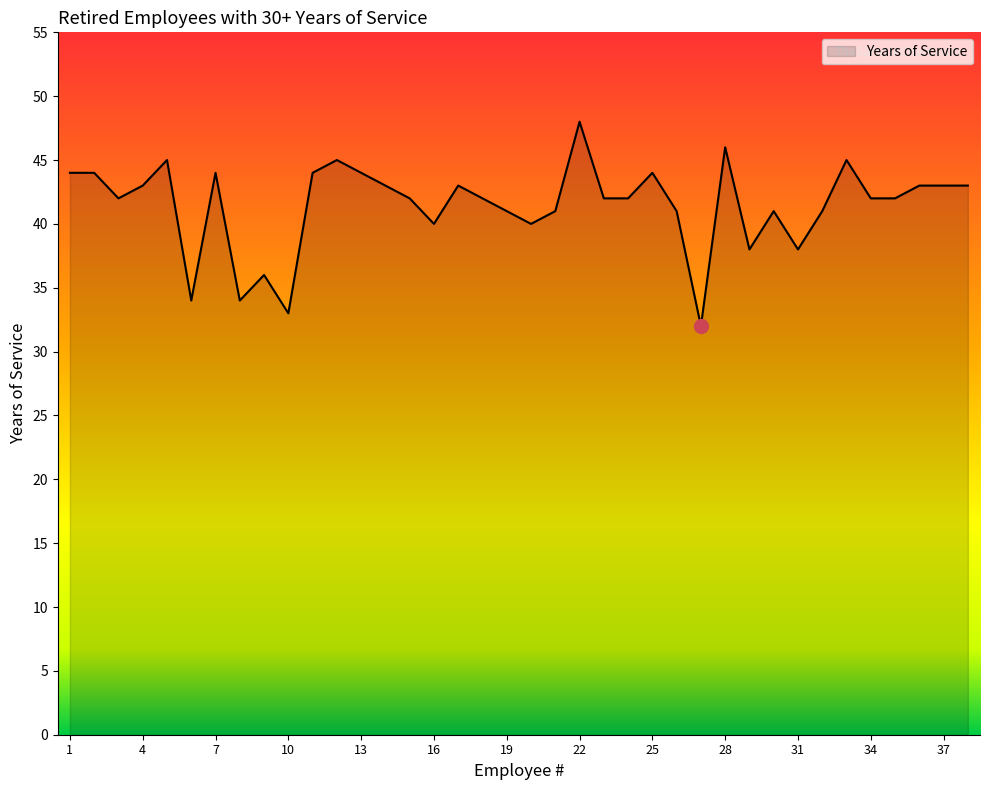

What is the difference between the maximum and minimum values?

16